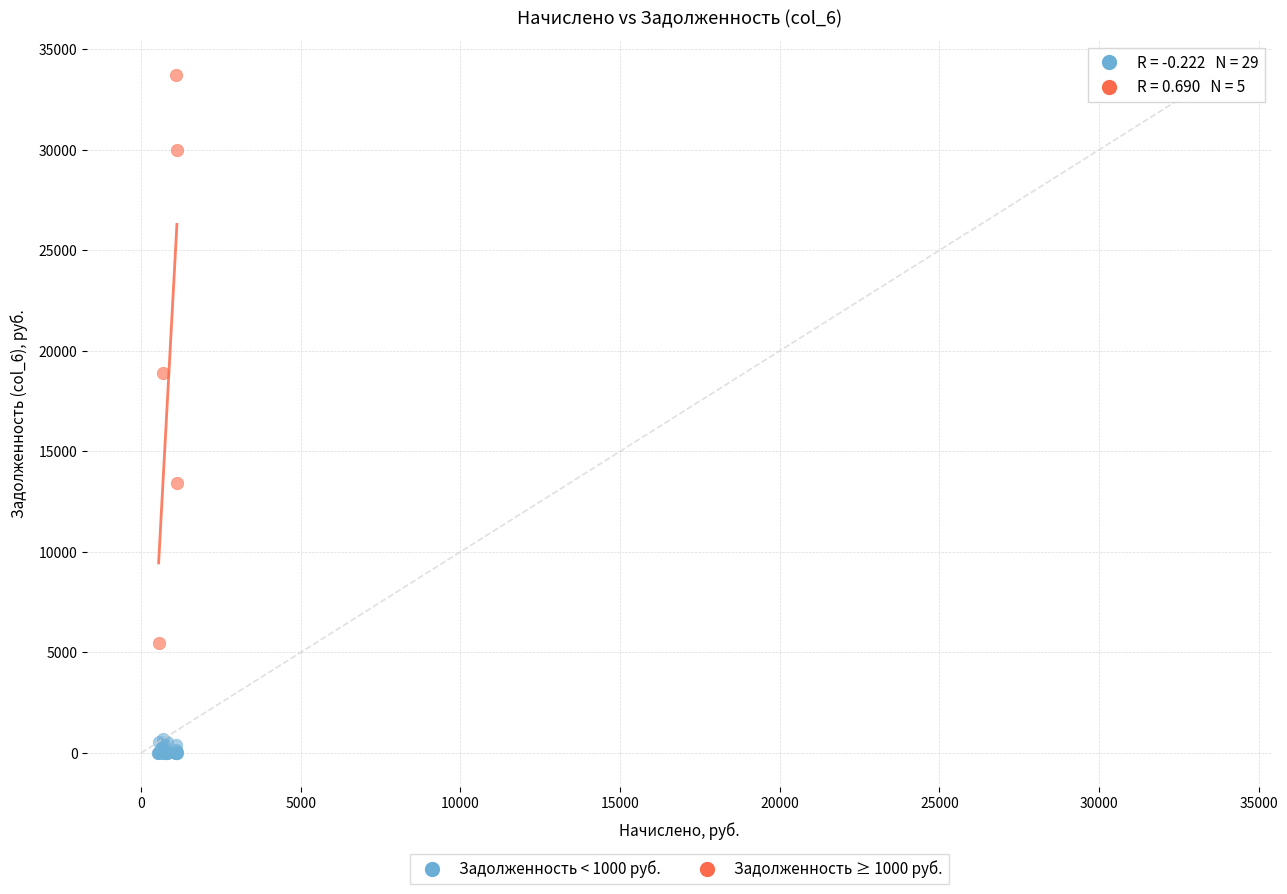

Which series reaches the minimum Y coordinate?

Задолженность < 1000 руб.